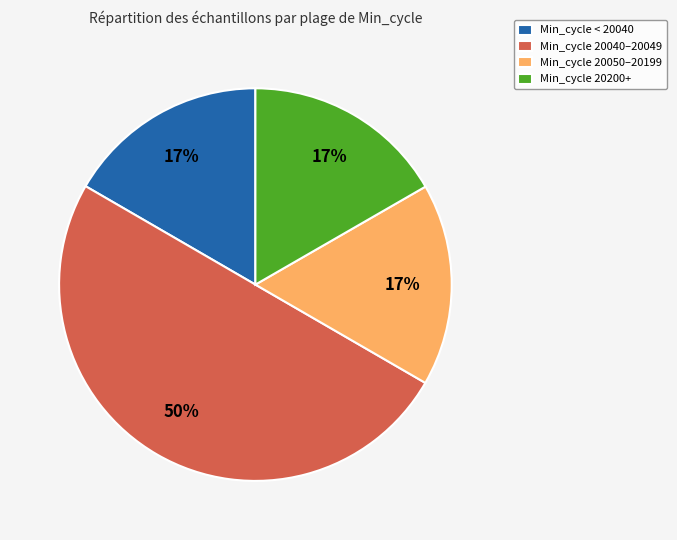

Which category has the biggest portion of the pie?

Min_cycle 20040–20049